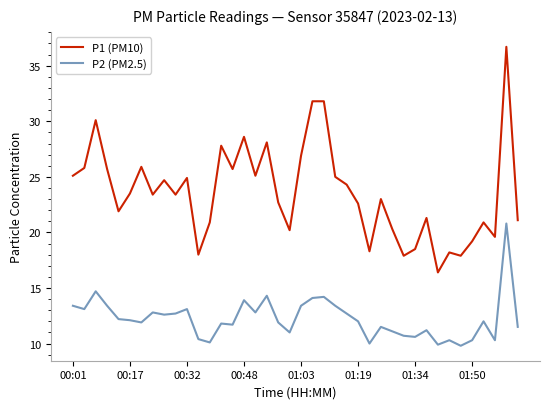

True or false: P1 (PM10) and P2 (PM2.5) cross at least once.

False